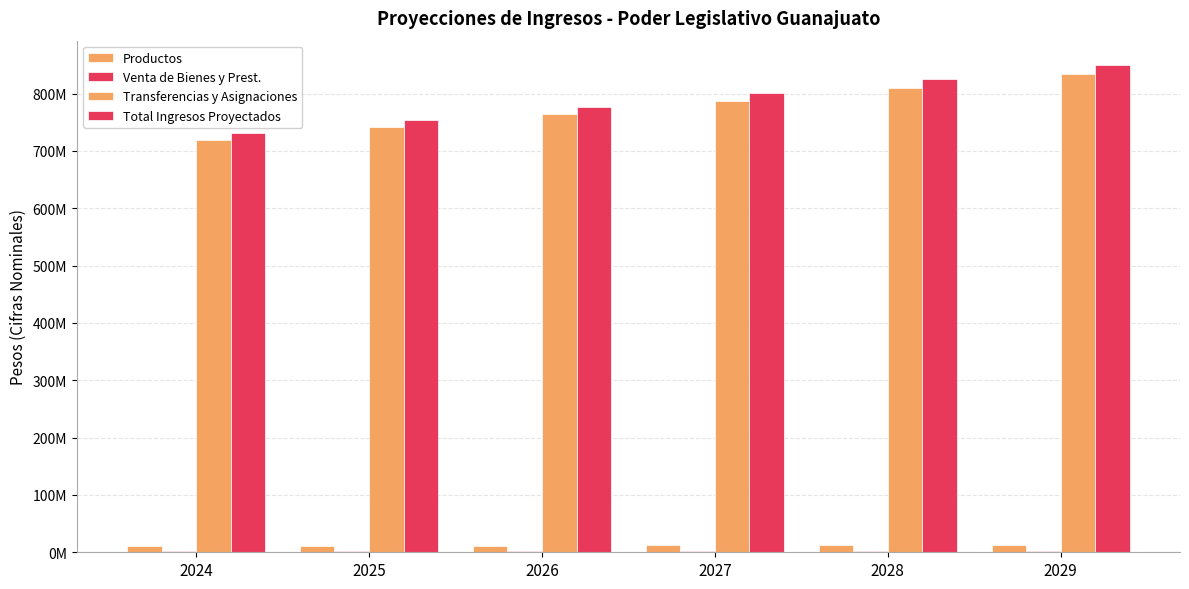

Are the bars horizontal?

No